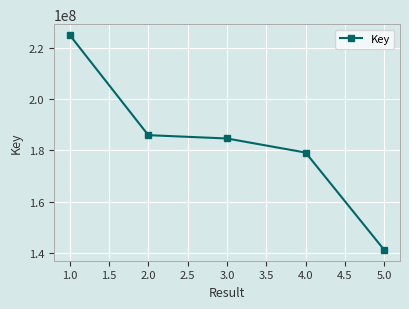

At which label does the data first exceed 184654302?

1.0